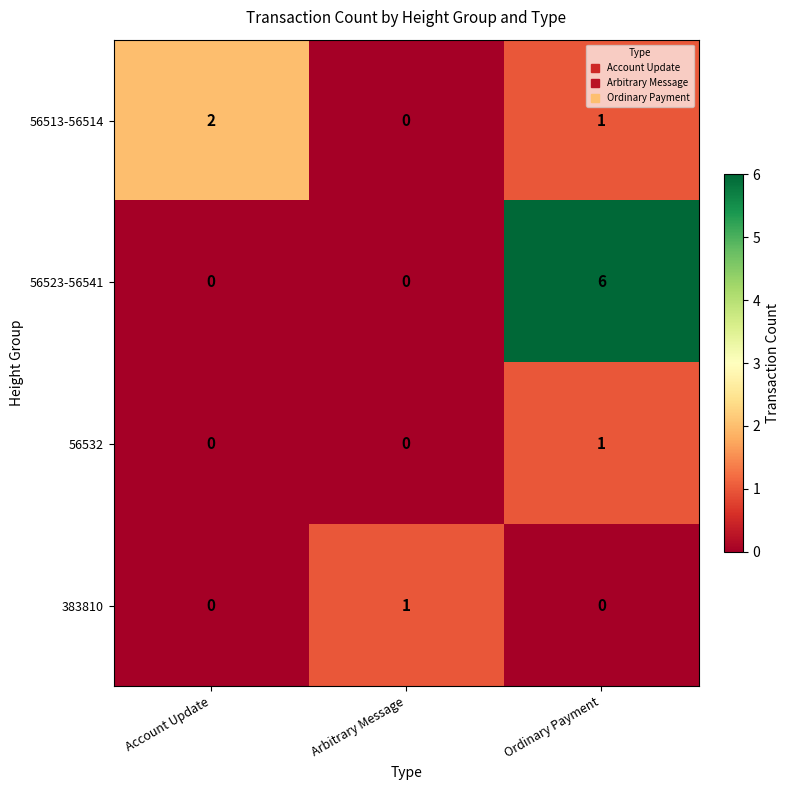

Which series has the widest spread of values?

56523-56541